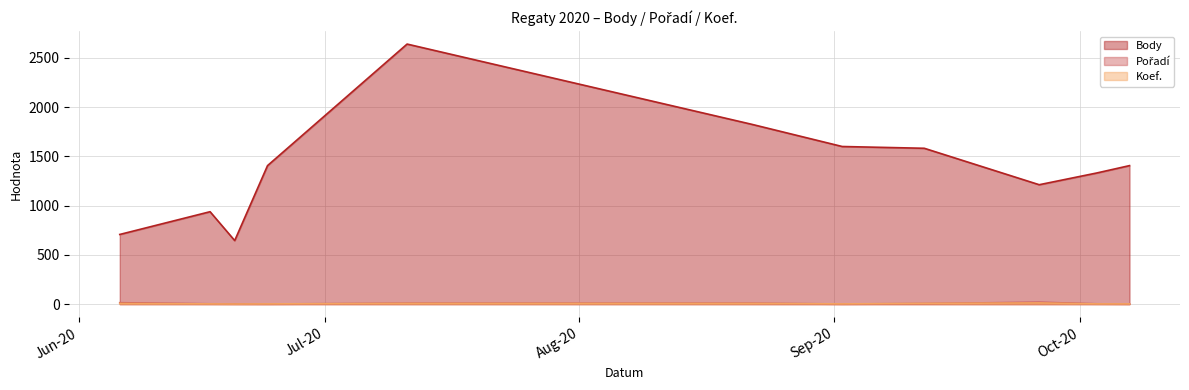

Rank the series at 2020-09-26 from lowest to highest value.

Koef., Pořadí, Body